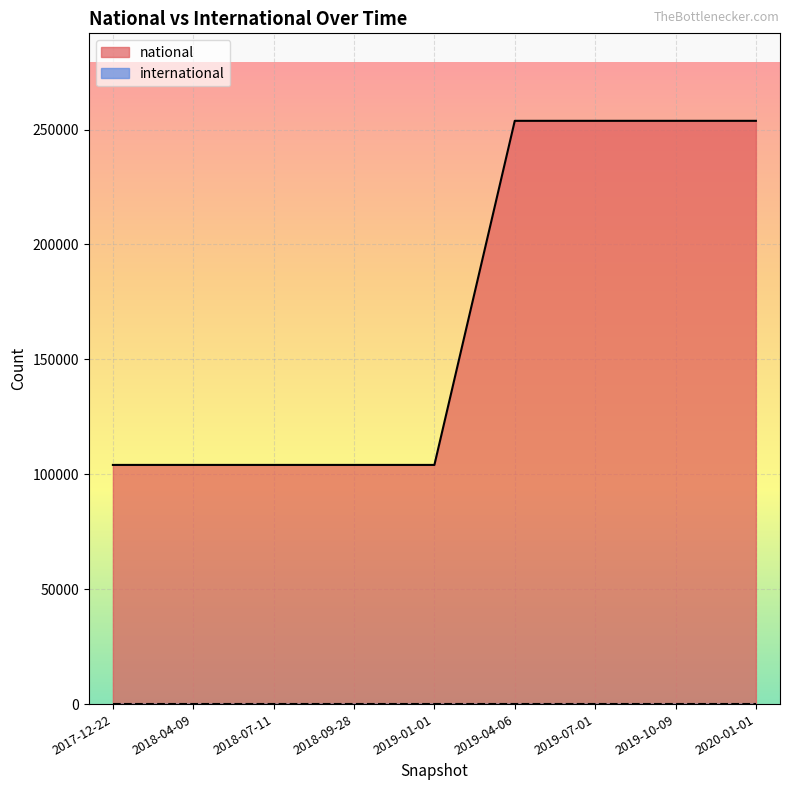

Is the value of international at 2019-10-09 greater than the value of national at 2018-09-28?

No